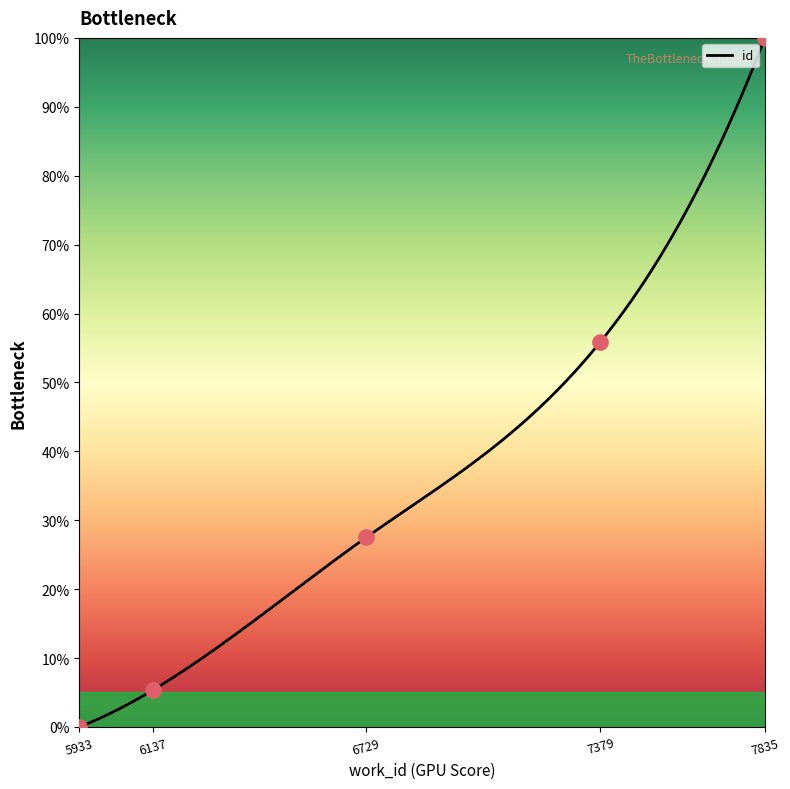

What is the change in value from 7379 to 7835?

+44.1